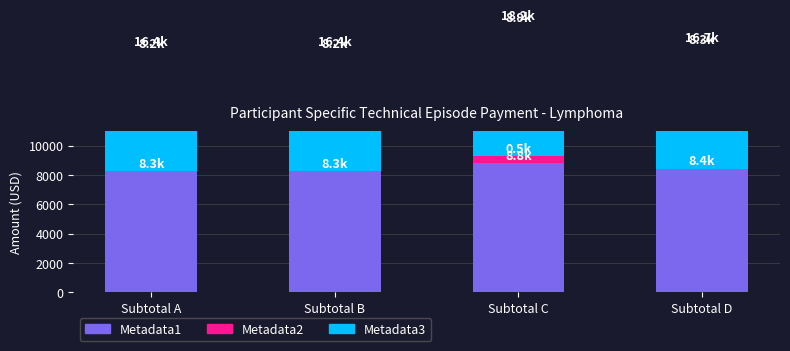

Reading left to right, extract all data points from this chart.

Metadata1: 8270.9	8270.9	8790.9	8442.2
Metadata2: 0.0	0.0	520.0	0.0
Metadata3: 8162.5	8162.5	8893.4	8273.4